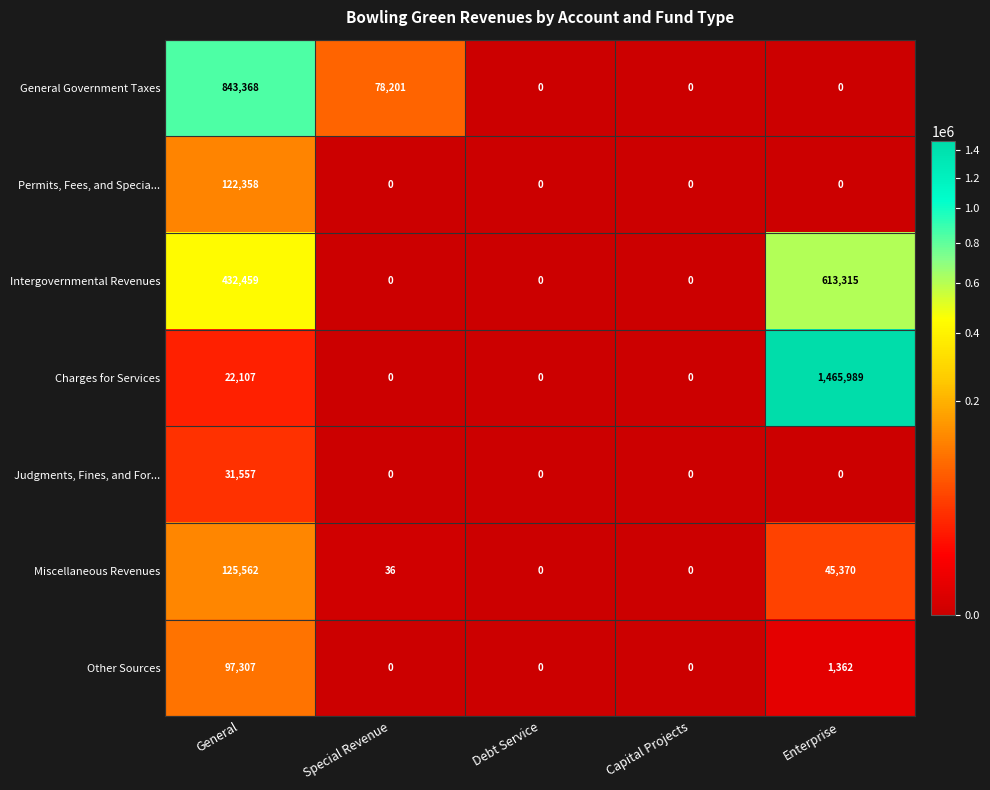

What is the greatest value displayed?

1465989